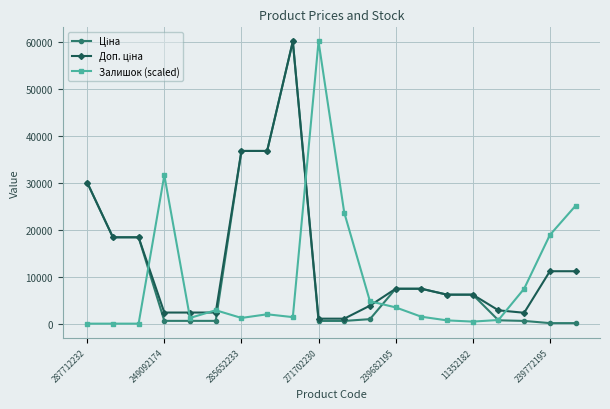

What is the greatest value displayed?

60205.6